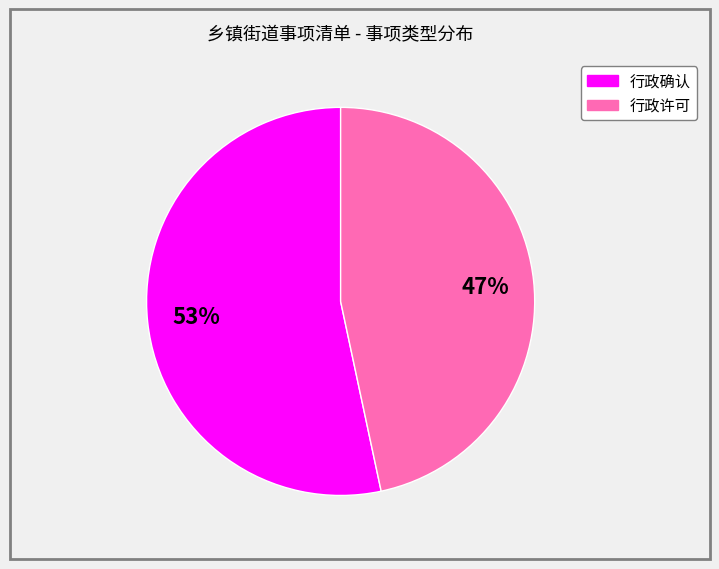

Is there any slice that represents more than half of the pie?

Yes